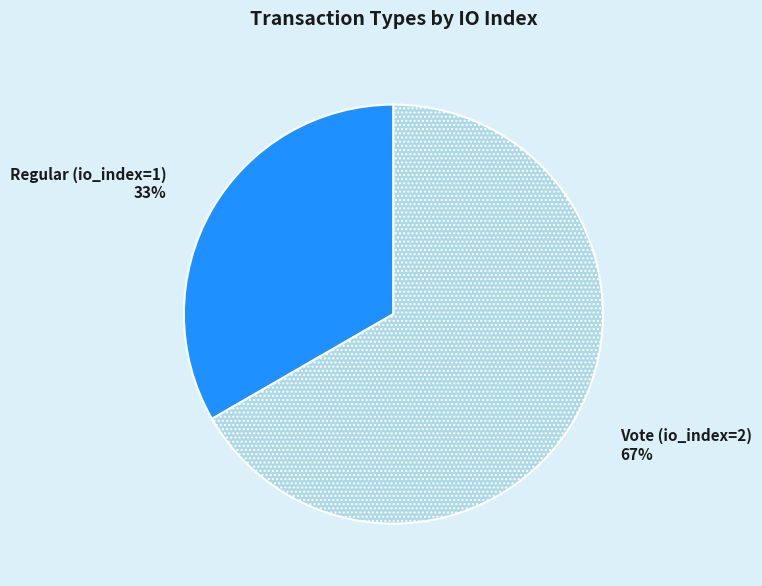

Count the number of slices in the pie.

2